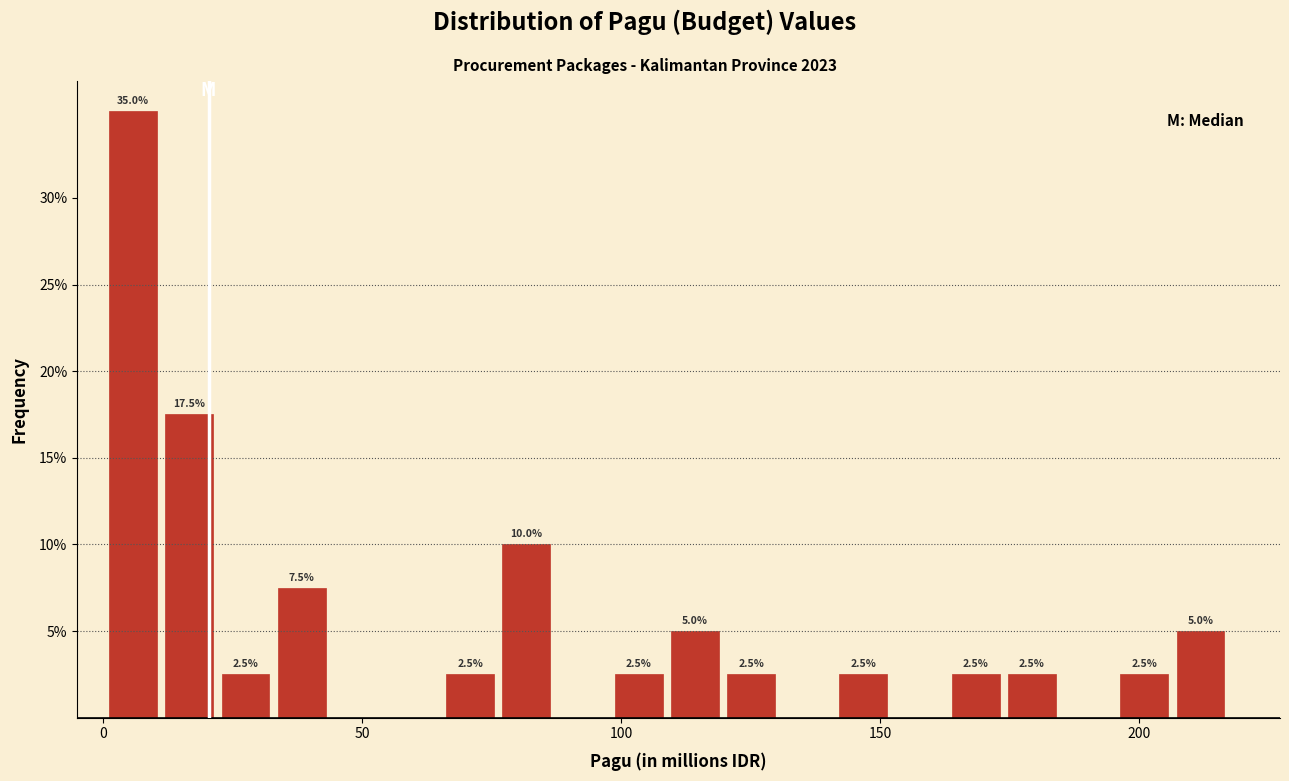

Around what value on the x-axis is the tallest bar? Give the approximate position of its centre, as read against the axis.

5